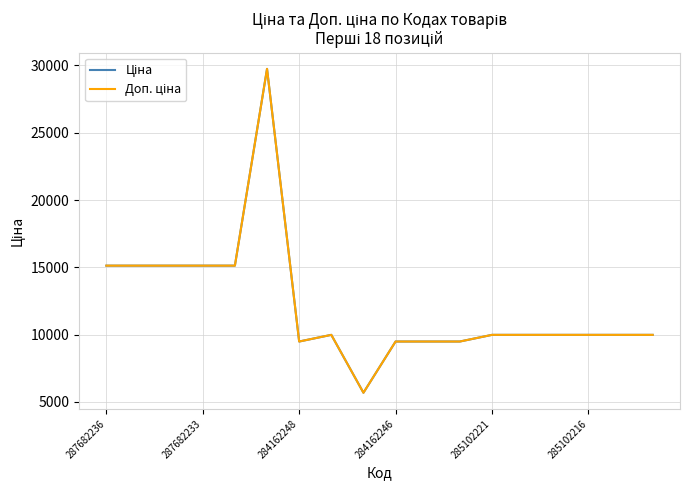

List the series in order of their peak value, lowest first.

Ціна, Доп. ціна